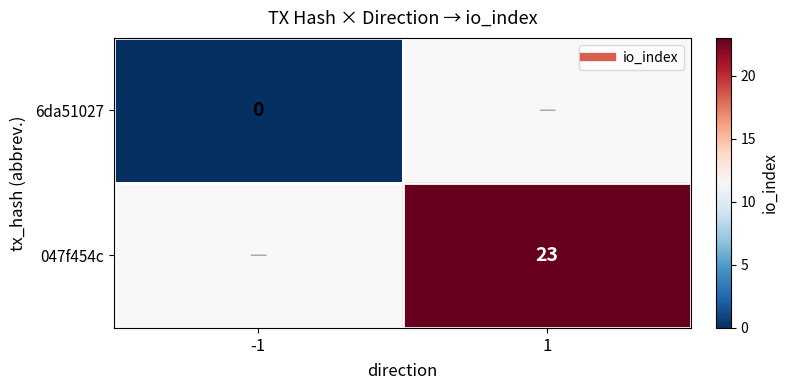

What is the maximum value shown in the chart?

23.0